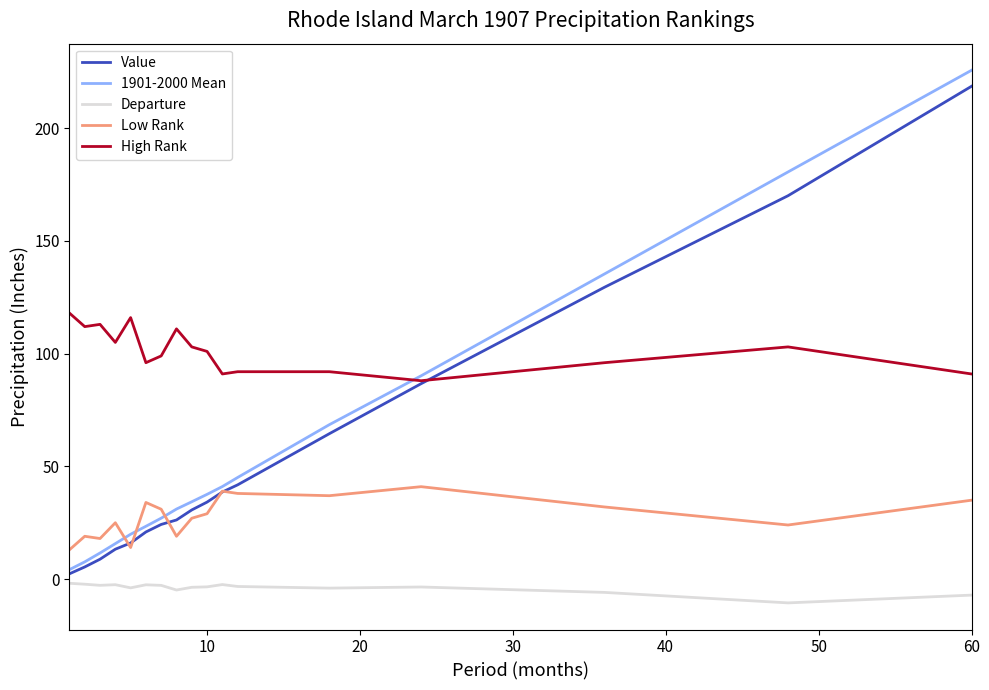

What is the highest value of the 1901-2000 Mean series?

225.7